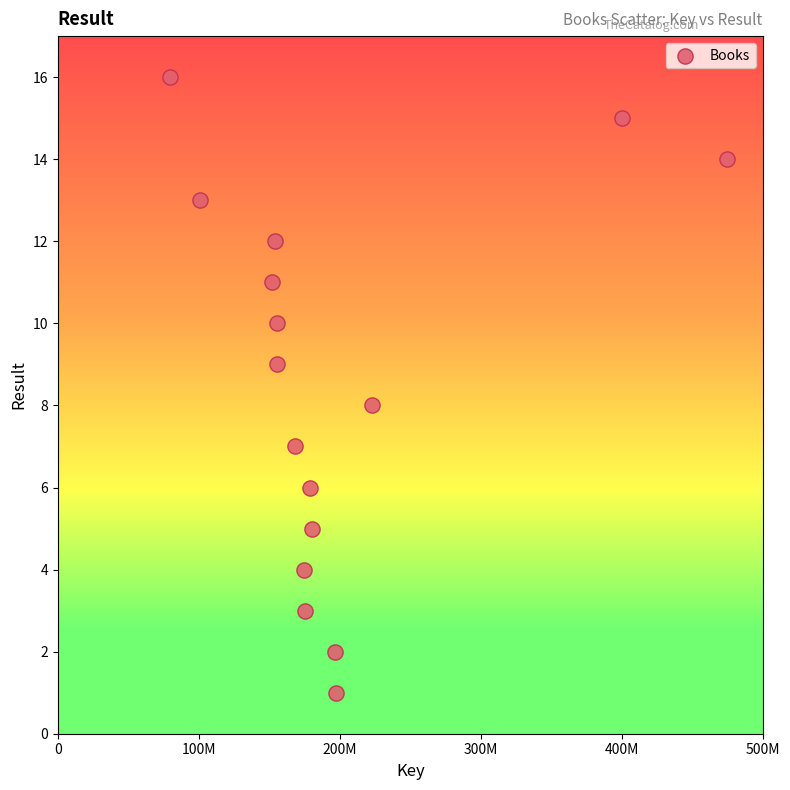

What is the range of X values (max minus min)?

394909441